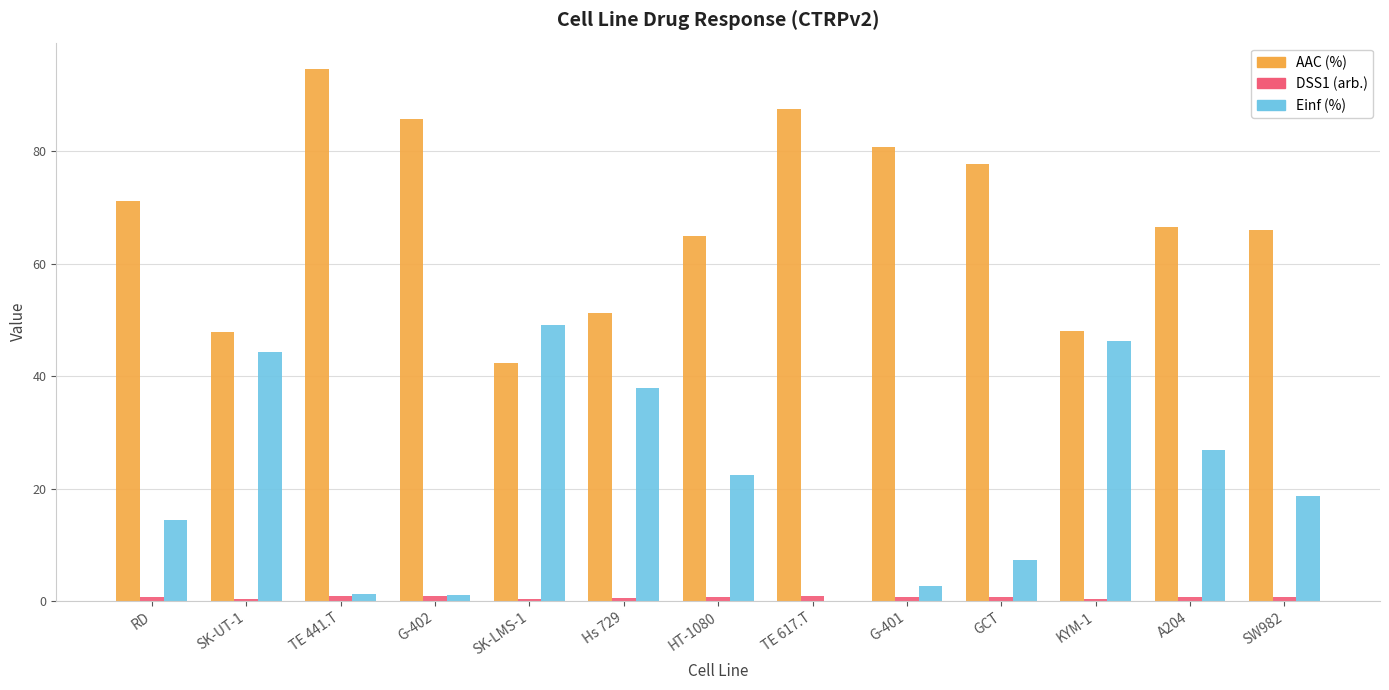

Which series has the largest total across all categories?

AAC (%)